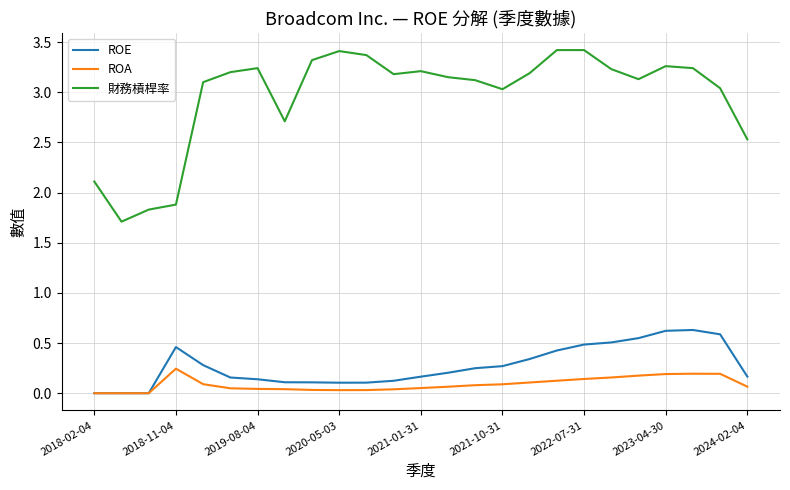

List the series in order of their peak value, lowest first.

ROA, ROE, 財務槓桿率